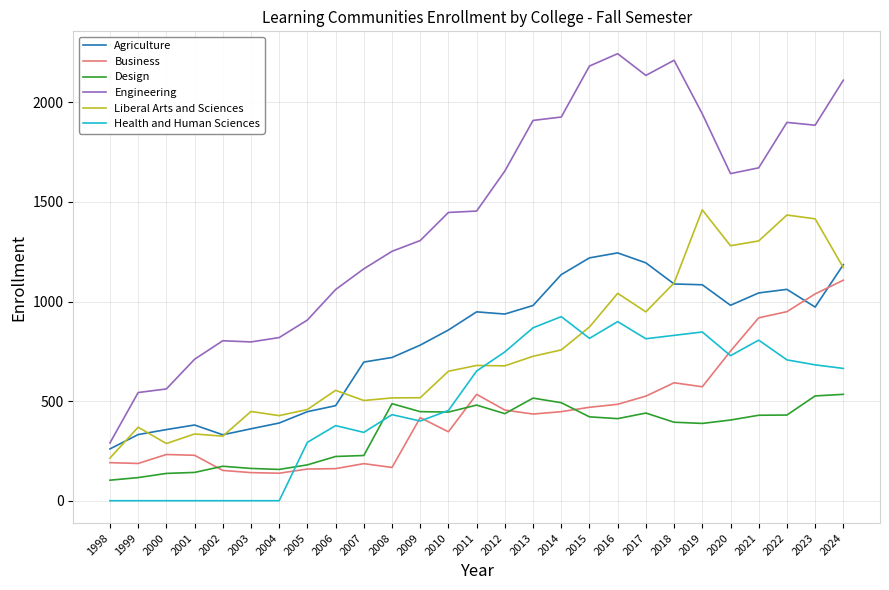

What is the total value across all series at 2018?

6208